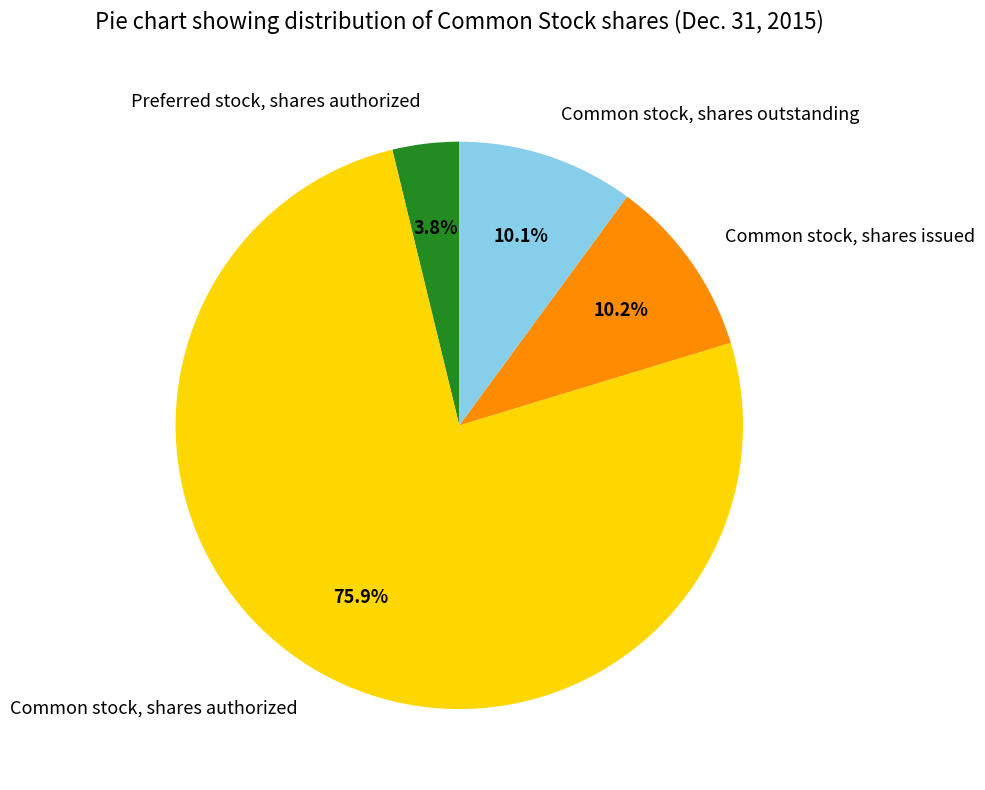

To the nearest percent, what is the difference between the Preferred stock, shares authorized and Common stock, shares authorized slice percentages?

72%